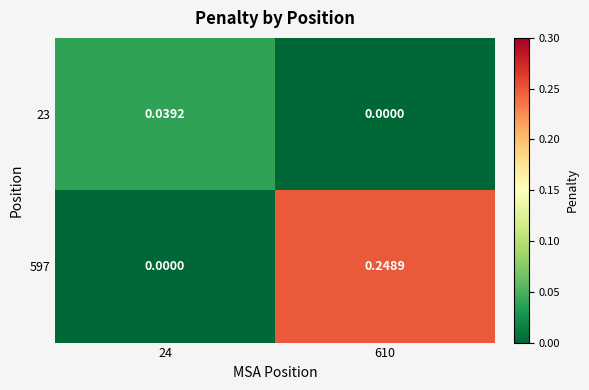

Is the value of 23 at 24 greater than the value of 597 at 24?

Yes